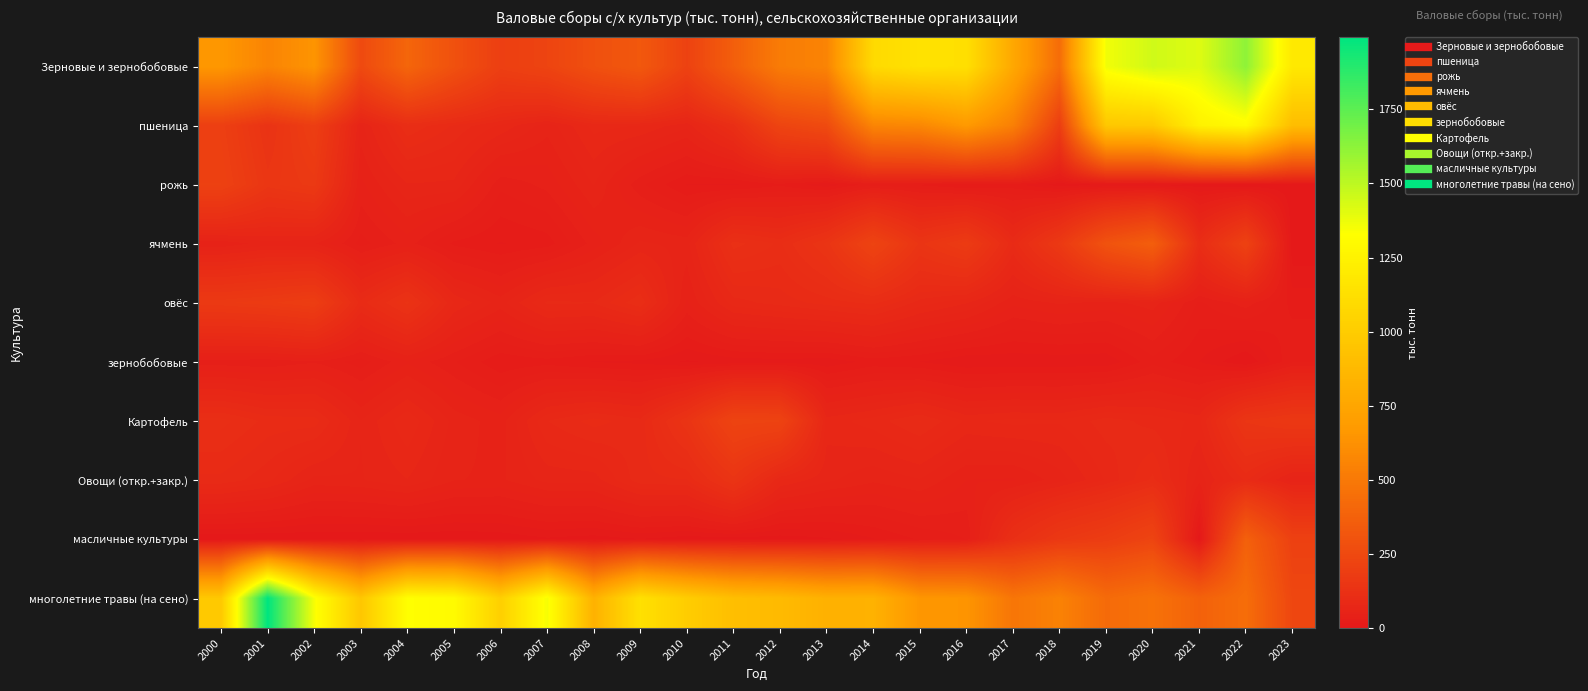

How many data points does each series have?

24